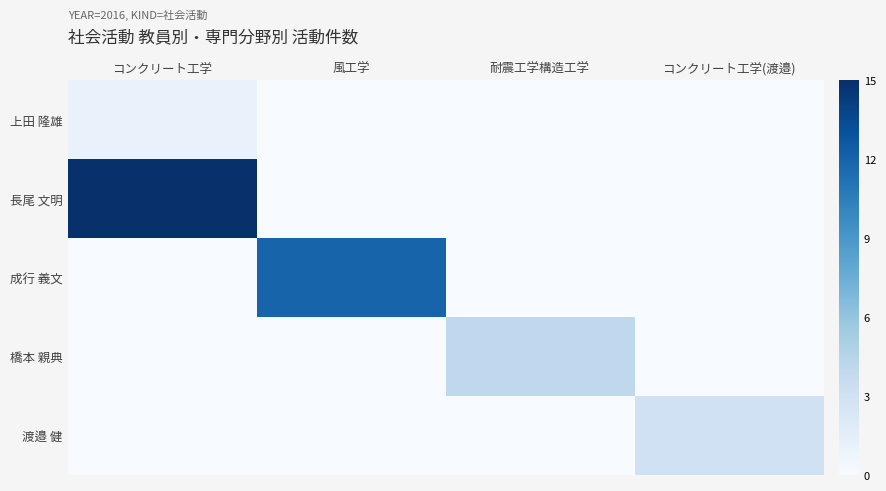

At which category is the sum across all series the highest?

コンクリート工学